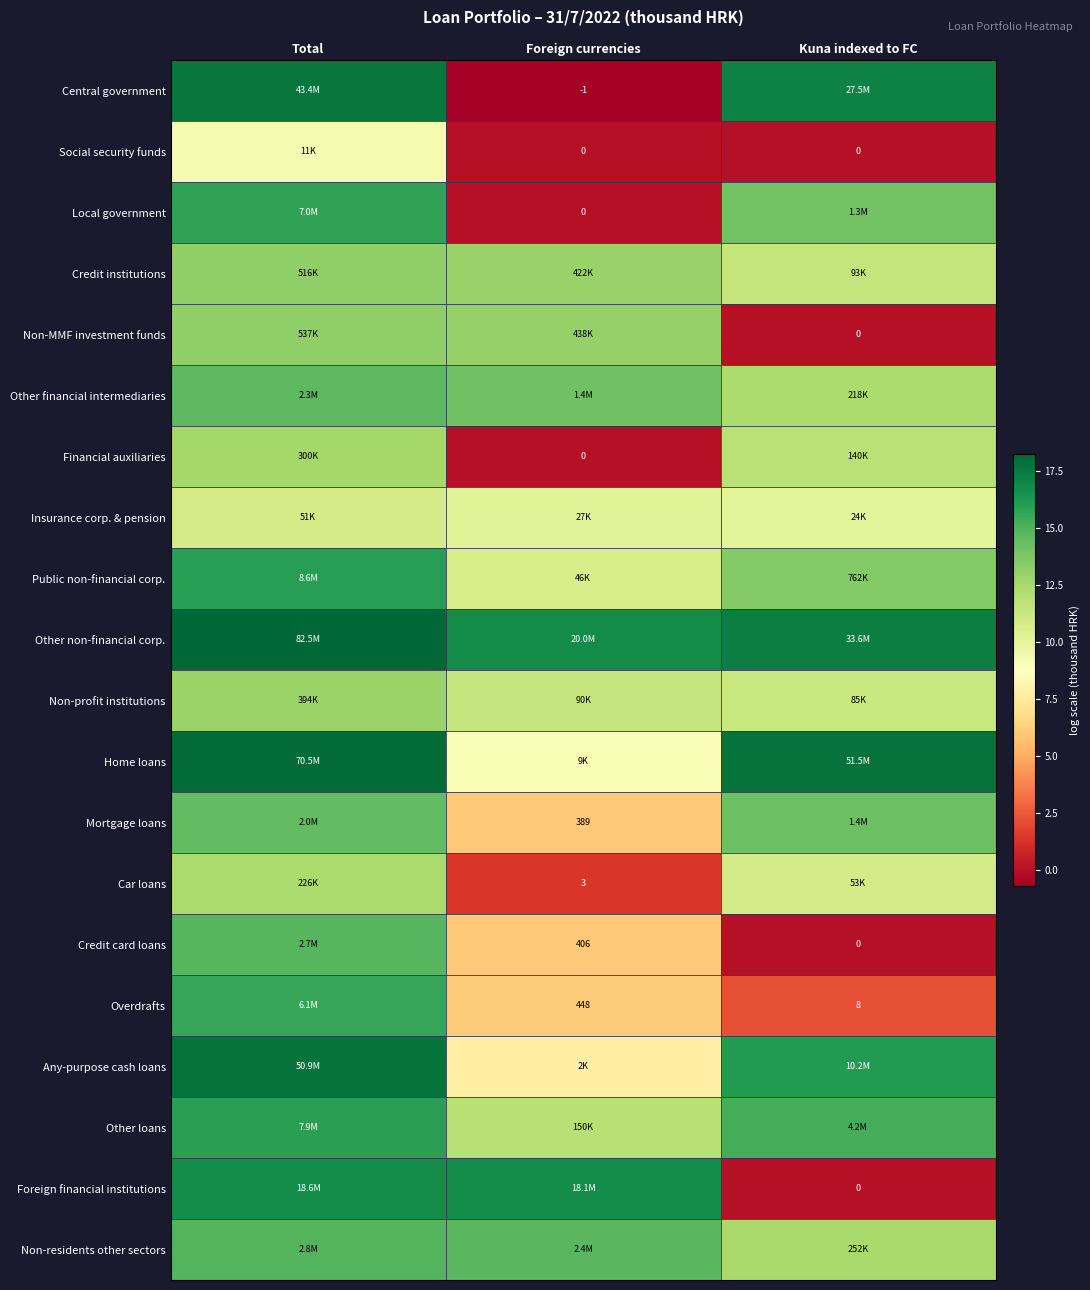

Count the Other non-financial corp. values in the range 16 to 18.

2